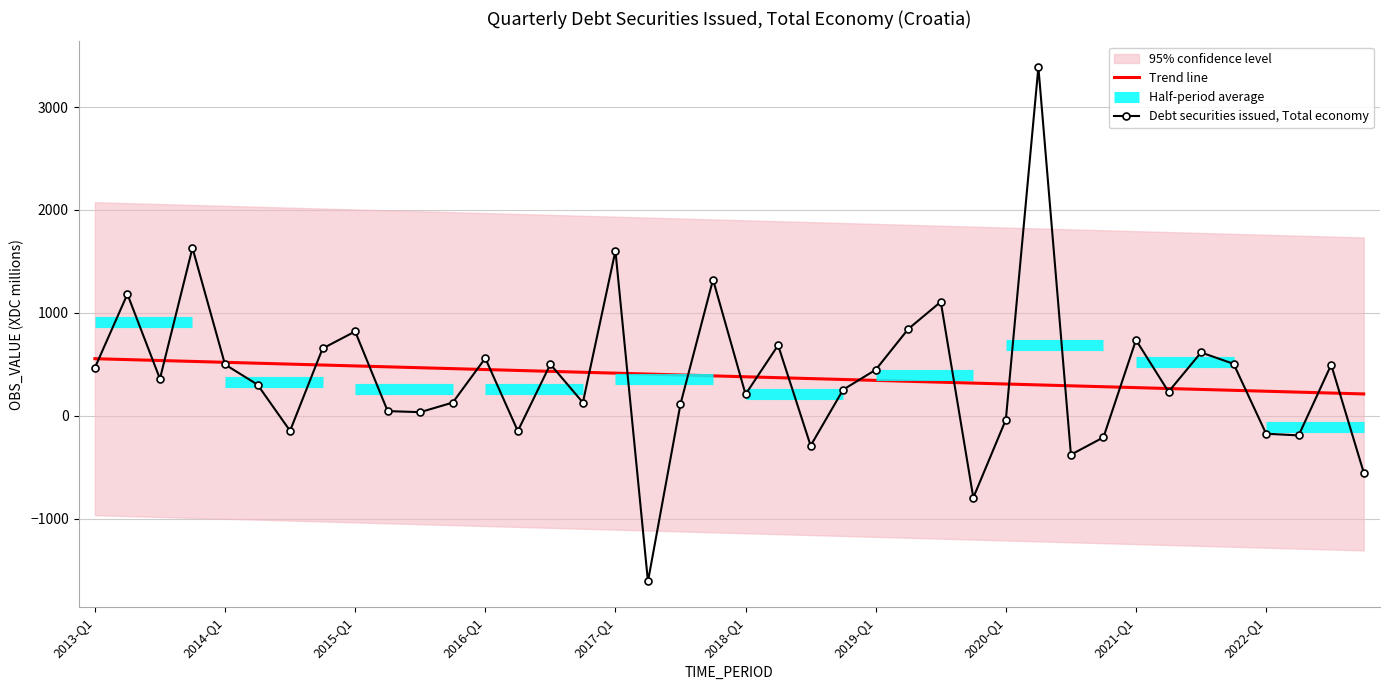

At which label is the value closest to 888?

2019-Q2